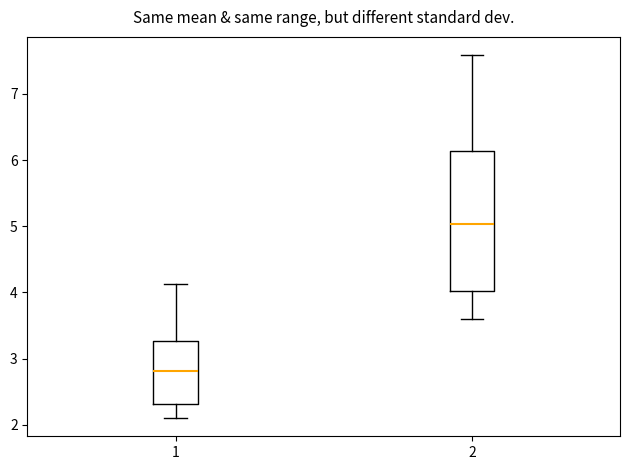

Comparing the boxes themselves (not the whiskers), which one is the tallest?

2